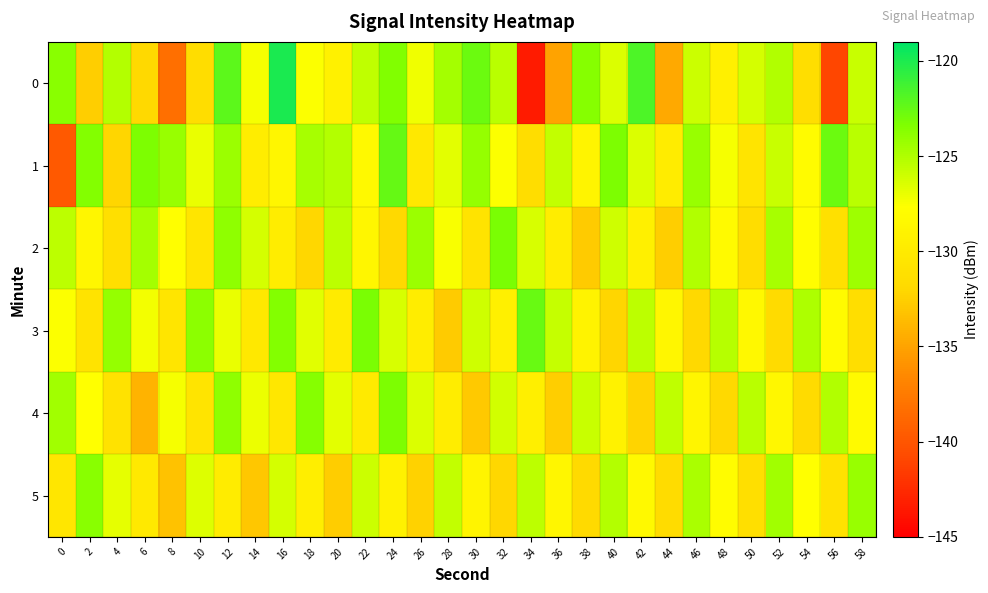

Which has a higher value, 16 or 28?

16